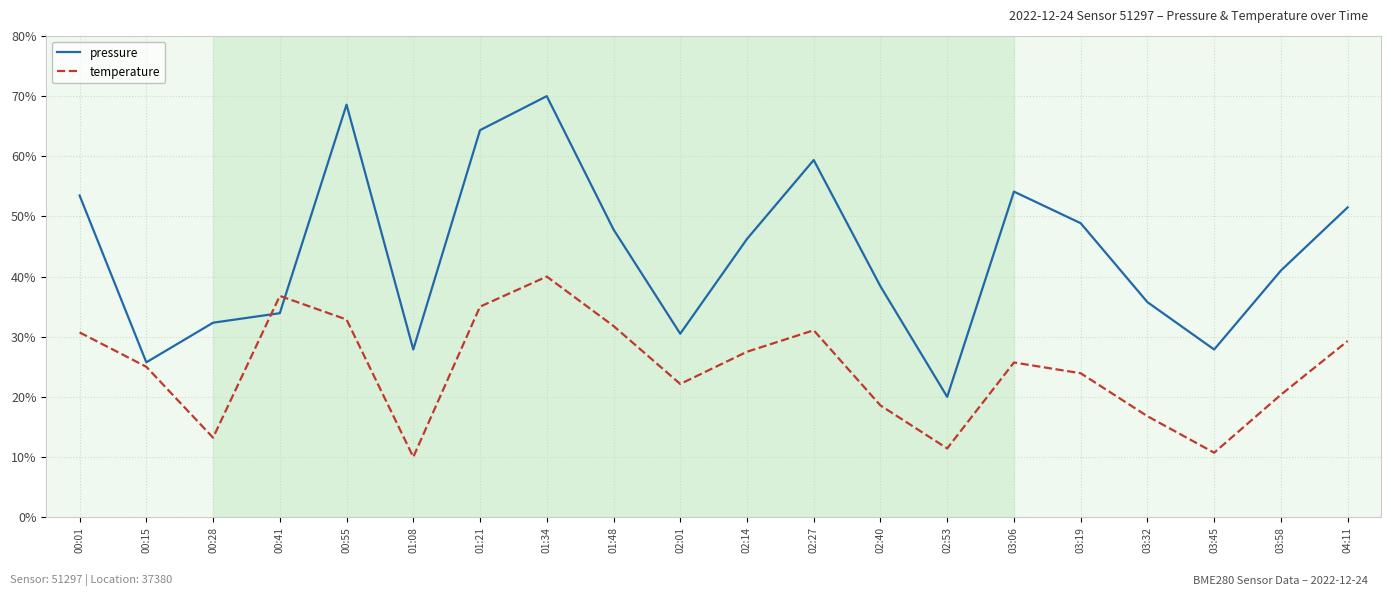

How many distinct data groups are displayed?

2